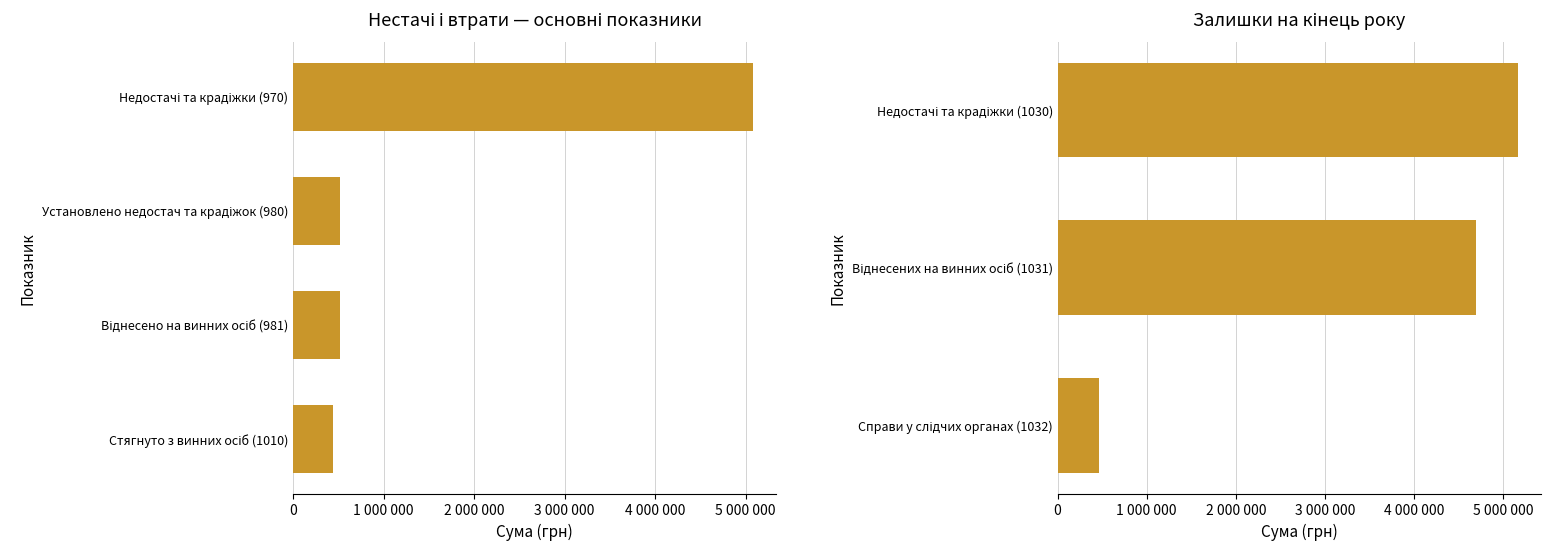

What is the value of the 3rd bar from the left?

465172